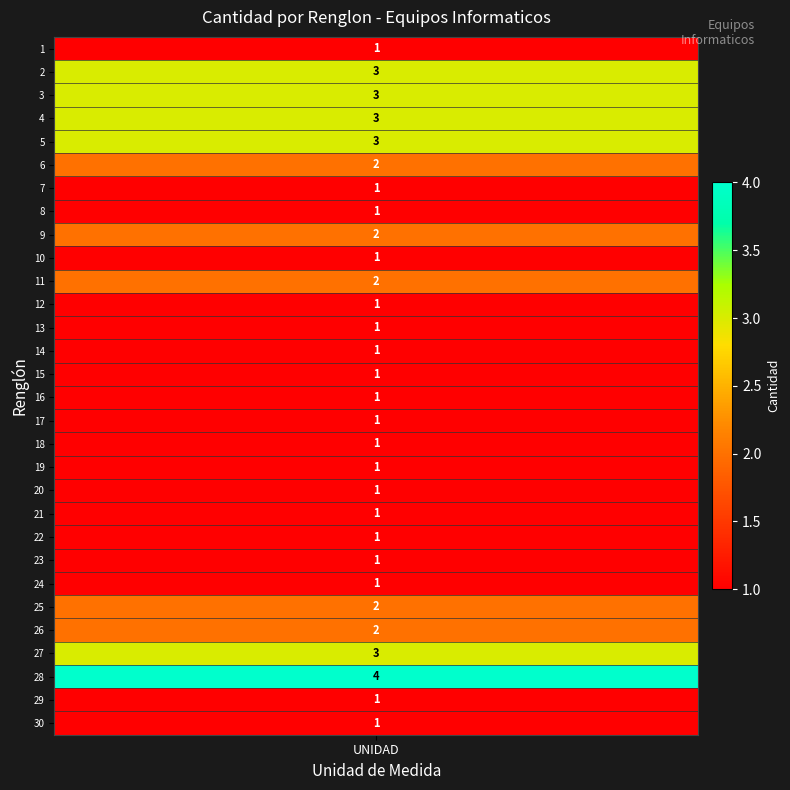

What is the difference between the maximum and minimum values?

3